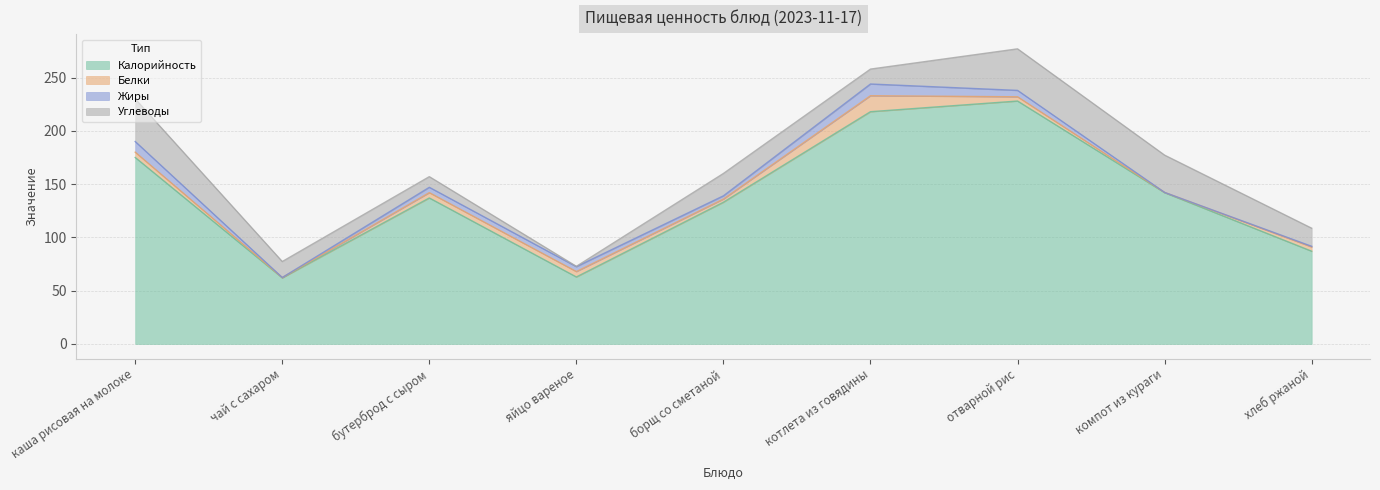

What is the difference between the Углеводы values at чай с сахаром and хлеб ржаной?

2.0